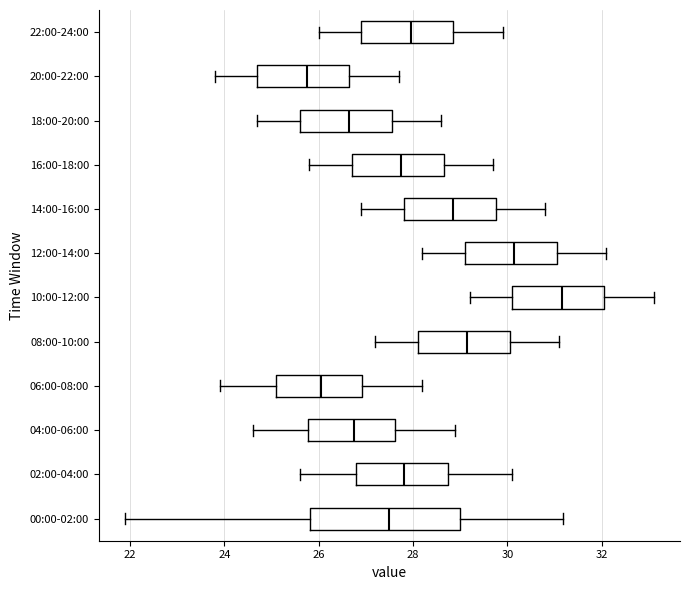

Where does the left whisker of the box for 16:00-18:00 end on the x-axis? The values are not printed on the chart, so give them approximately, as read against the axis.

25.8